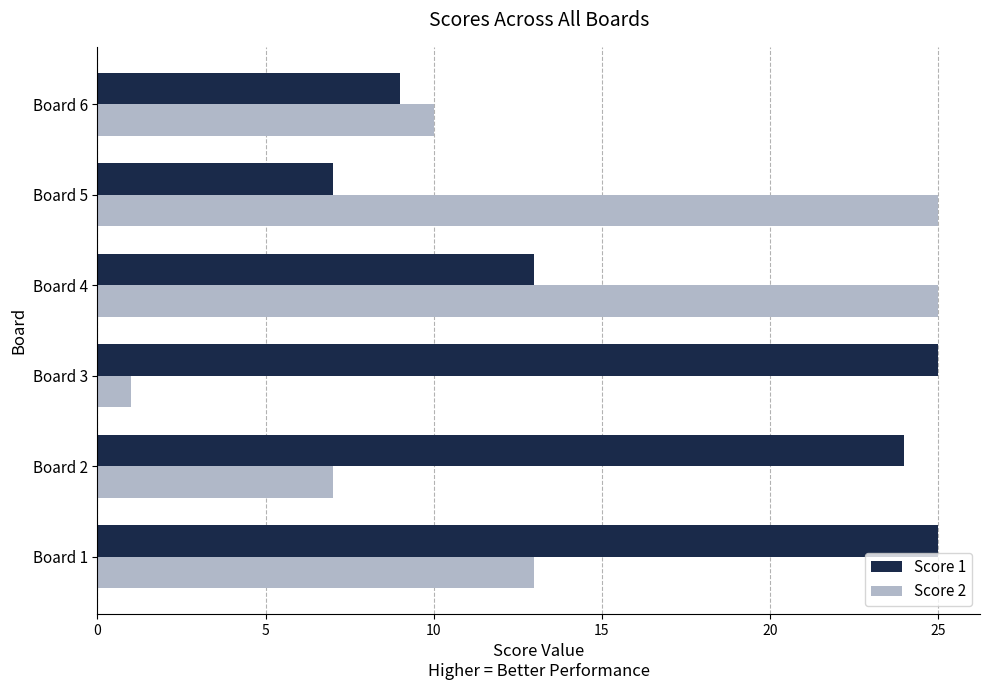

The Score 1 series shows 7 at Board 1. True or false?

False